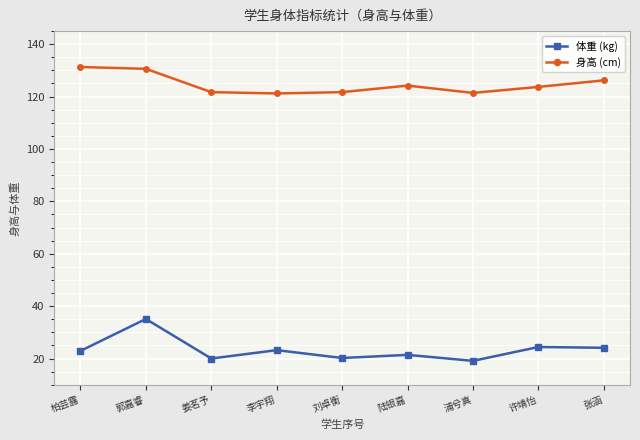

What is the average value of the 身高 (cm) series?

124.7